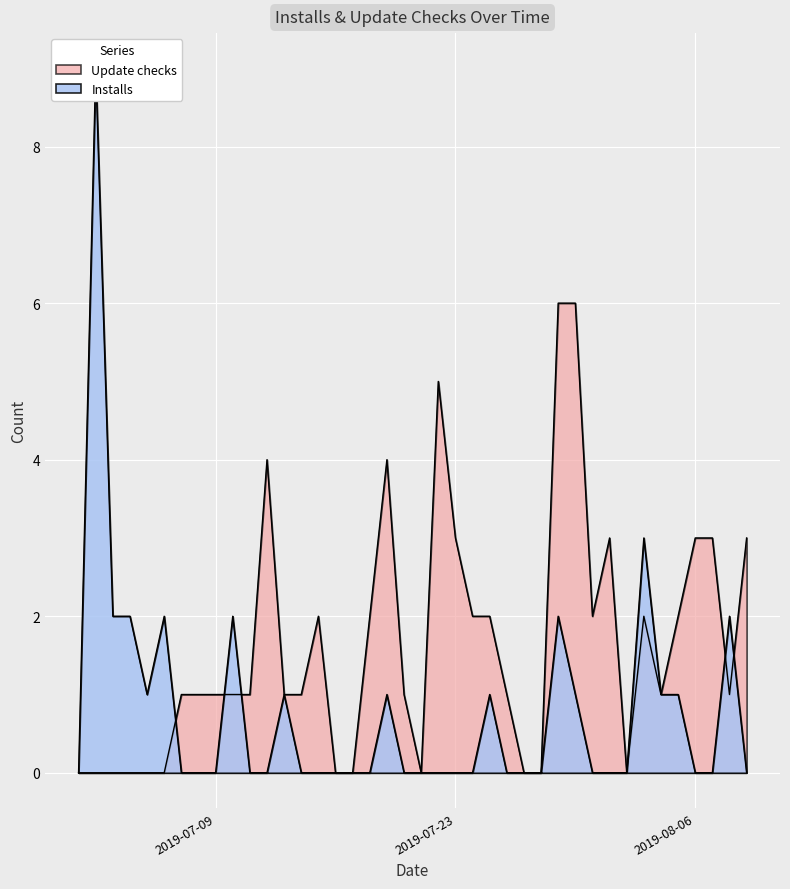

What is the label of the 4th point from the left?

2019-07-04